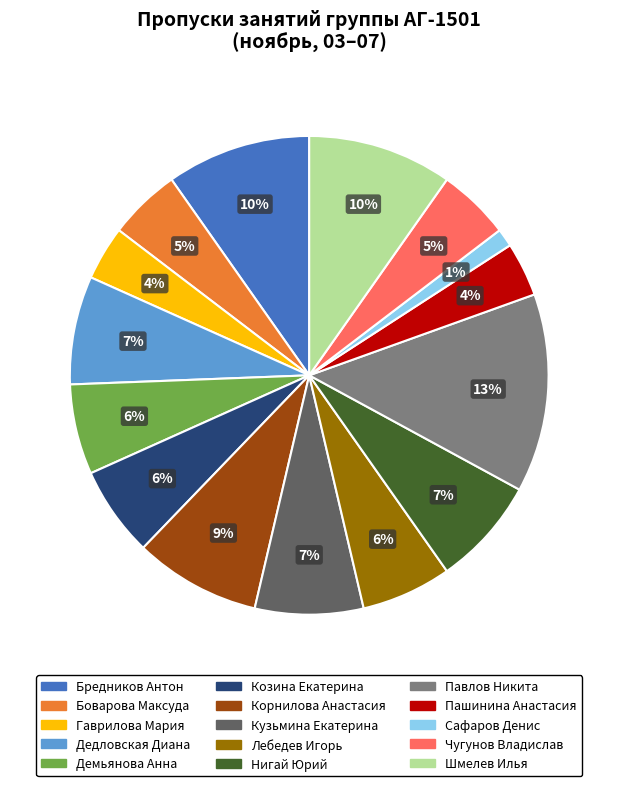

Count the number of slices in the pie.

15